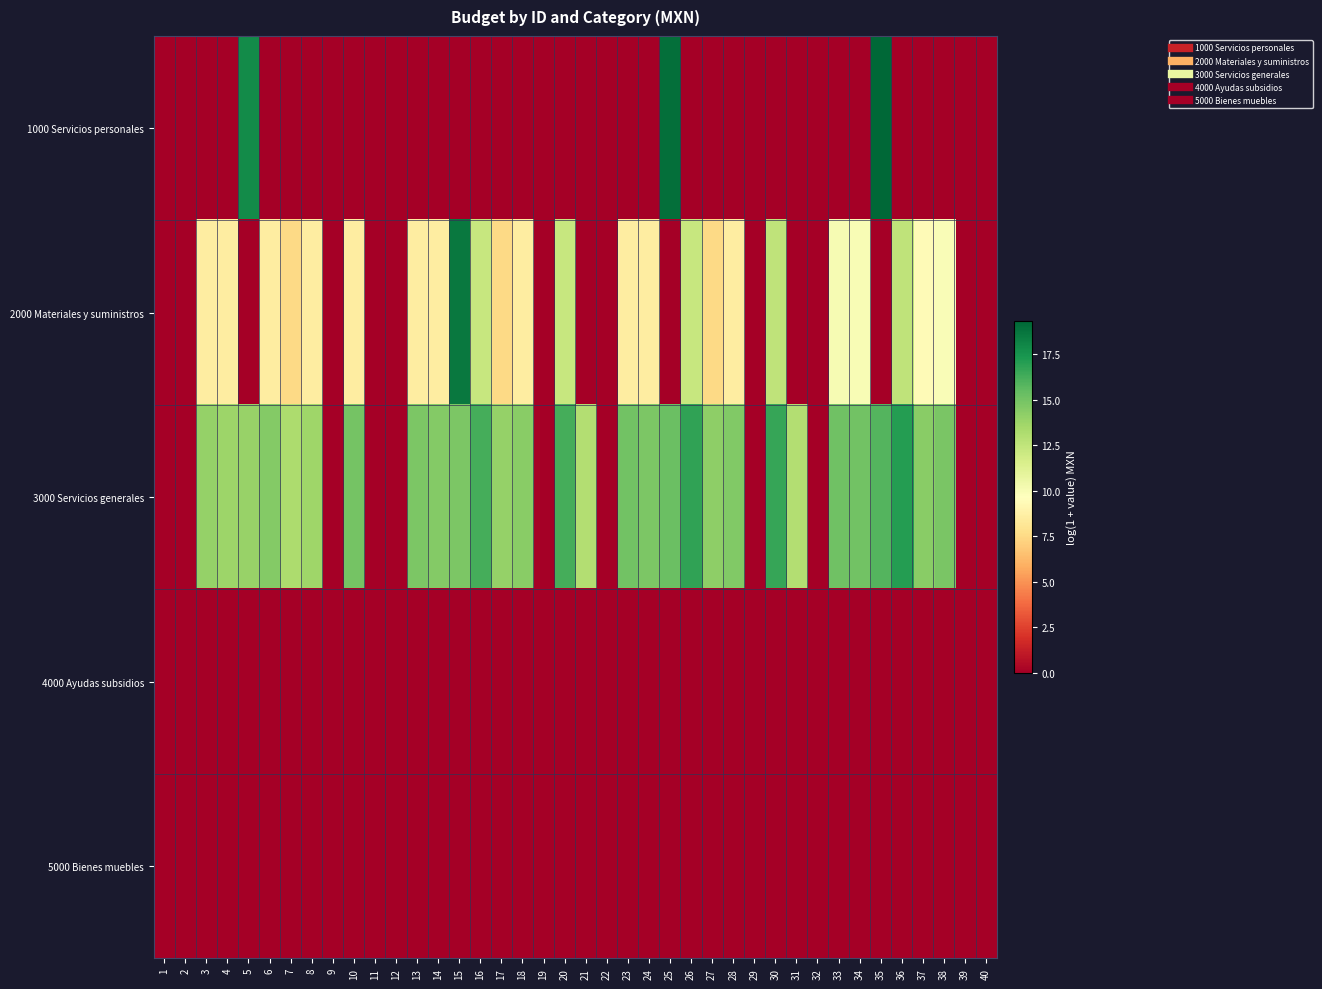

Reading left to right, list all the values displayed in this chart.

1000 Servicios personales: 1=0.0	2=0.0	3=0.0	4=0.0	5=17.8	6=0.0	7=0.0	8=0.0	9=0.0	10=0.0	11=0.0	12=0.0	13=0.0	14=0.0	15=0.0	16=0.0	17=0.0	18=0.0	19=0.0	20=0.0	21=0.0	22=0.0	23=0.0	24=0.0	25=18.9	26=0.0	27=0.0	28=0.0	29=0.0	30=0.0	31=0.0	32=0.0	33=0.0	34=0.0	35=19.3	36=0.0	37=0.0	38=0.0	39=0.0	40=0.0
2000 Materiales y suministros: 1=0.0	2=0.0	3=8.5	4=8.5	5=0.0	6=8.5	7=7.5	8=8.5	9=0.0	10=8.5	11=0.0	12=0.0	13=8.5	14=8.5	15=18.5	16=12.2	17=7.5	18=8.5	19=0.0	20=12.2	21=0.0	22=0.0	23=8.5	24=8.5	25=0.0	26=12.2	27=7.5	28=8.5	29=0.0	30=12.5	31=0.0	32=0.0	33=10.0	34=10.0	35=0.0	36=12.5	37=9.4	38=9.9	39=0.0	40=0.0
3000 Servicios generales: 1=0.0	2=0.0	3=14.0	4=13.7	5=13.9	6=14.5	7=13.2	8=13.7	9=0.0	10=14.9	11=0.0	12=0.0	13=14.8	14=14.5	15=14.8	16=16.3	17=14.0	18=14.3	19=0.0	20=16.3	21=13.0	22=0.0	23=15.1	24=14.7	25=15.2	26=16.7	27=14.2	28=14.6	29=0.0	30=16.6	31=13.0	32=0.0	33=15.1	34=15.0	35=15.9	36=17.1	37=14.4	38=14.8	39=0.0	40=0.0
4000 Ayudas subsidios: 1=0.0	2=0.0	3=0.0	4=0.0	5=0.0	6=0.0	7=0.0	8=0.0	9=0.0	10=0.0	11=0.0	12=0.0	13=0.0	14=0.0	15=0.0	16=0.0	17=0.0	18=0.0	19=0.0	20=0.0	21=0.0	22=0.0	23=0.0	24=0.0	25=0.0	26=0.0	27=0.0	28=0.0	29=0.0	30=0.0	31=0.0	32=0.0	33=0.0	34=0.0	35=0.0	36=0.0	37=0.0	38=0.0	39=0.0	40=0.0
5000 Bienes muebles: 1=0.0	2=0.0	3=0.0	4=0.0	5=0.0	6=0.0	7=0.0	8=0.0	9=0.0	10=0.0	11=0.0	12=0.0	13=0.0	14=0.0	15=0.0	16=0.0	17=0.0	18=0.0	19=0.0	20=0.0	21=0.0	22=0.0	23=0.0	24=0.0	25=0.0	26=0.0	27=0.0	28=0.0	29=0.0	30=0.0	31=0.0	32=0.0	33=0.0	34=0.0	35=0.0	36=0.0	37=0.0	38=0.0	39=0.0	40=0.0